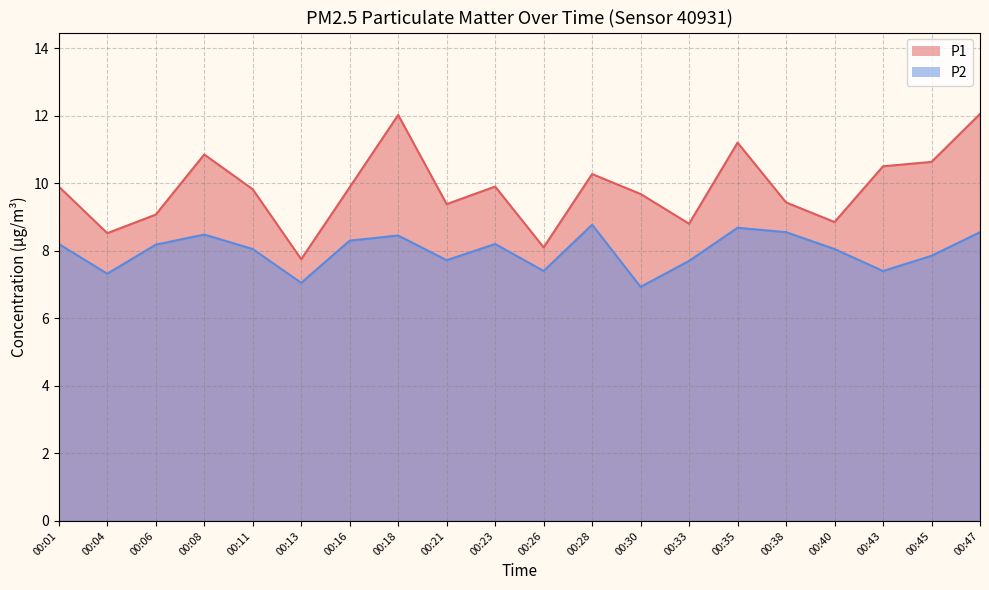

How many lines are shown in the chart?

2